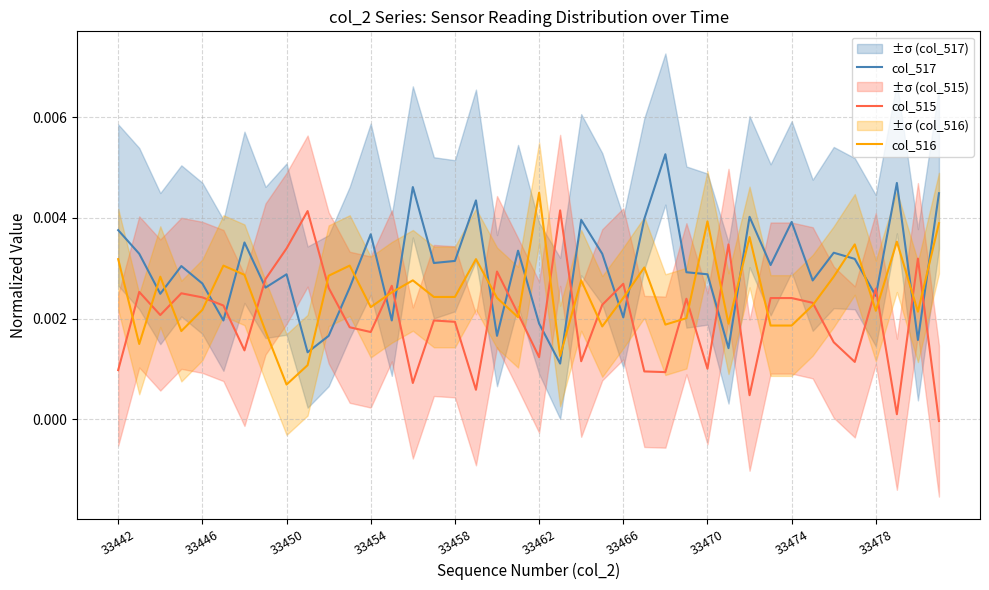

After their last crossing, which series has the higher values: col_515 or col_516?

col_516